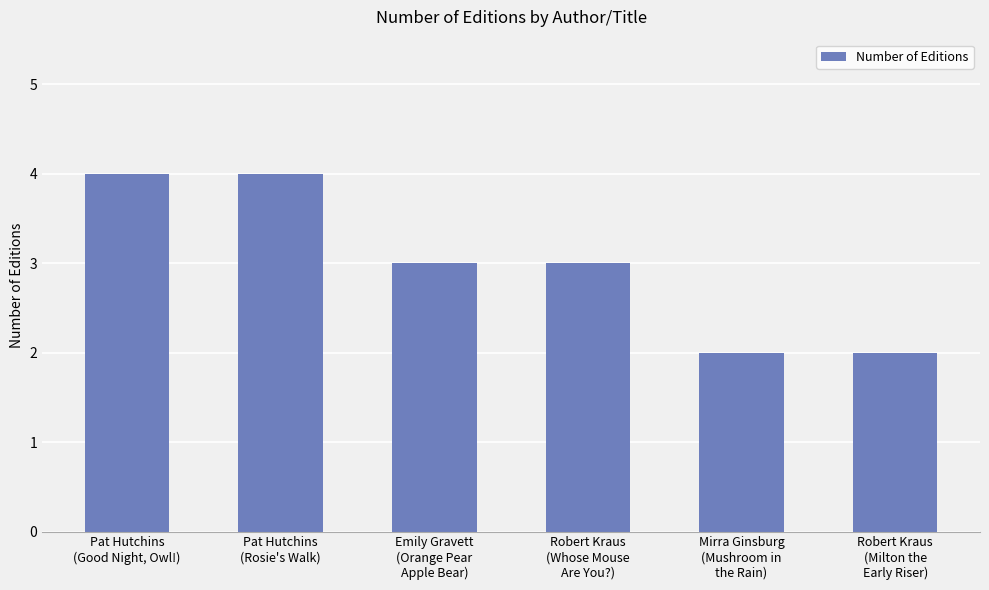

What is the maximum value shown in the chart?

4